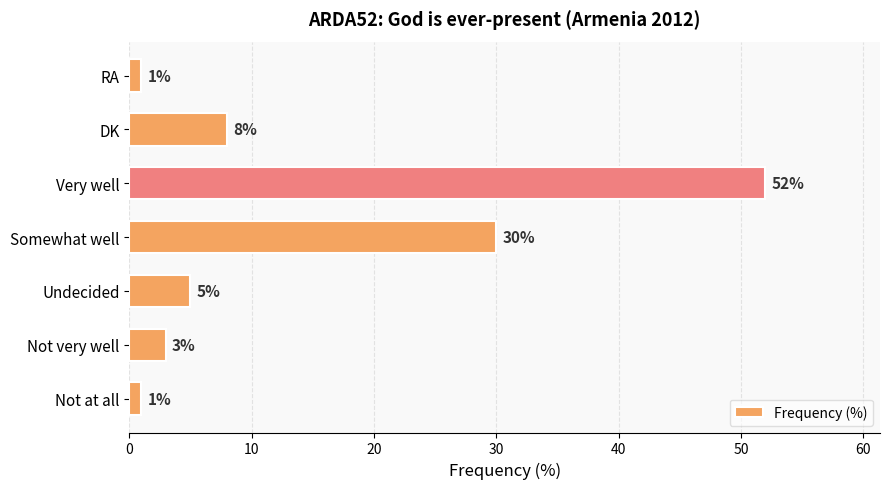

What is the change in value from Not very well to Somewhat well?

+27